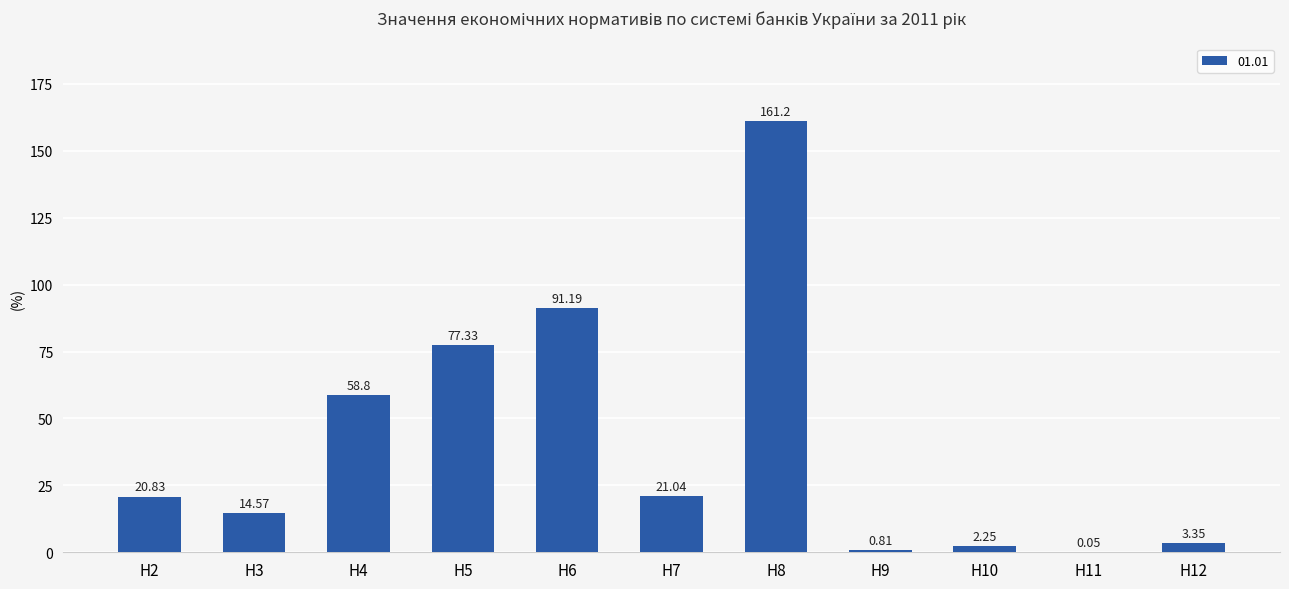

What is the sum of the values at Н6 and Н10?

93.4